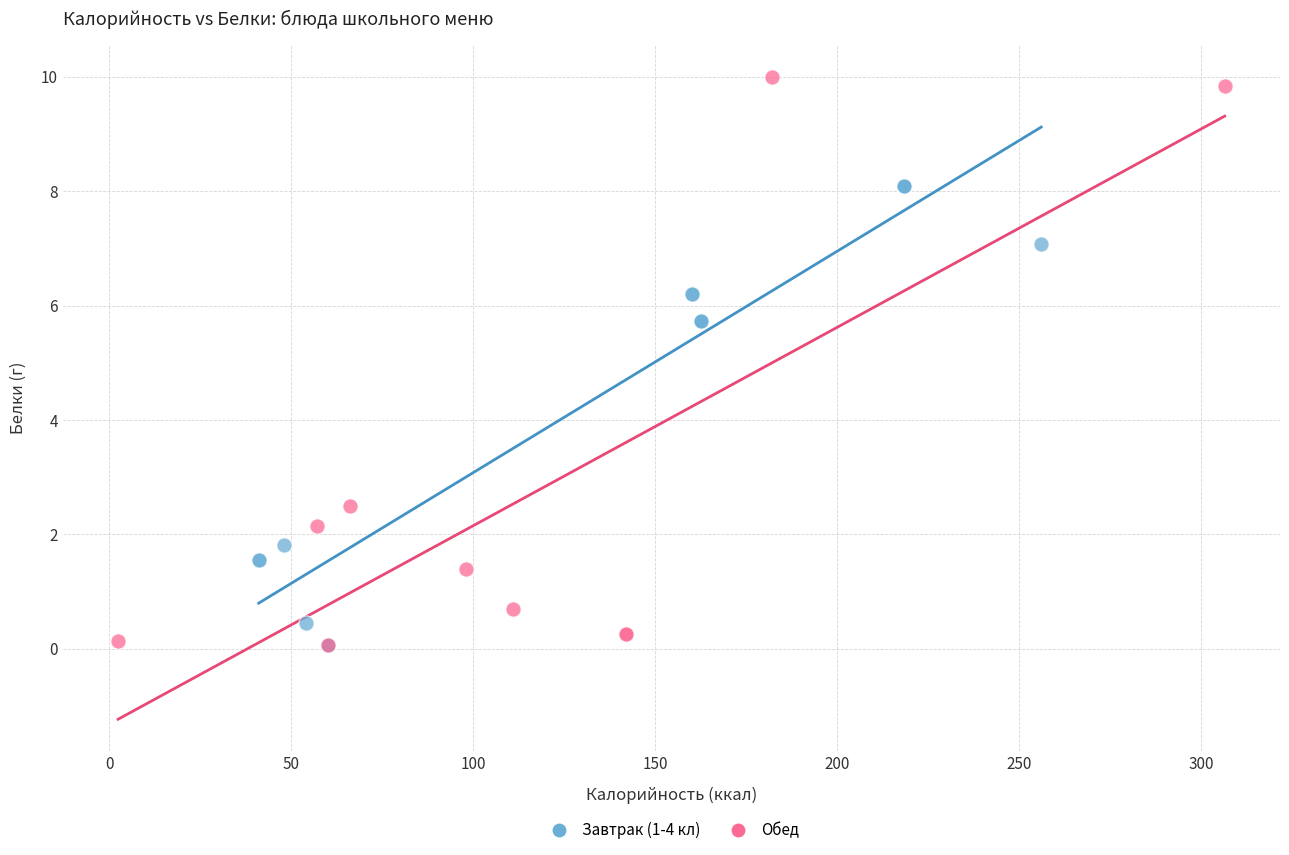

Which series has the widest spread of Y values?

Обед